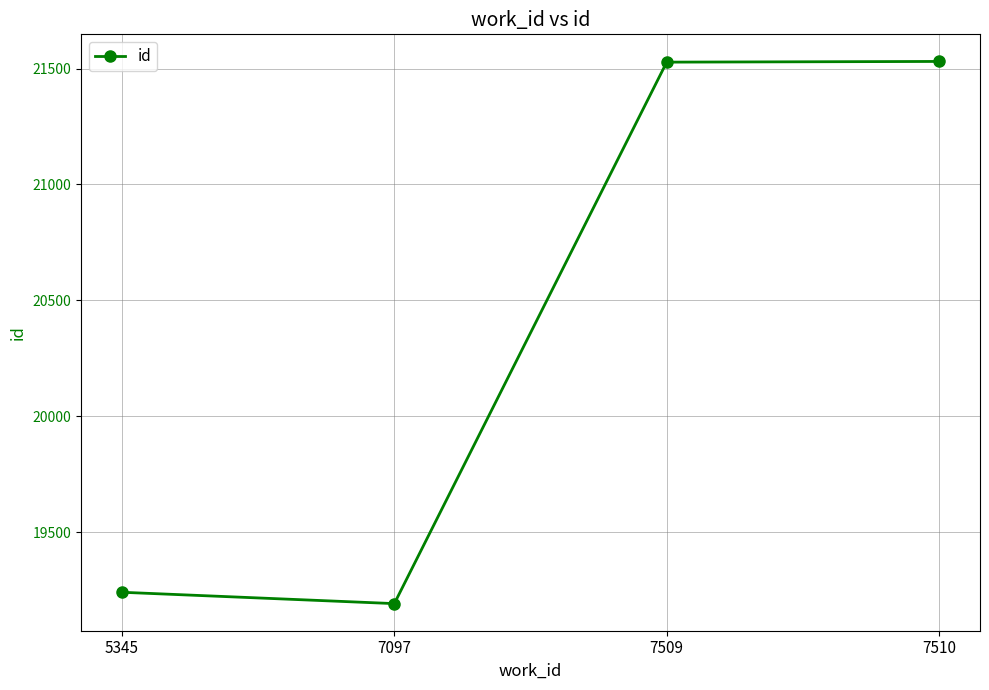

Which category has the lowest value across all series?

7097